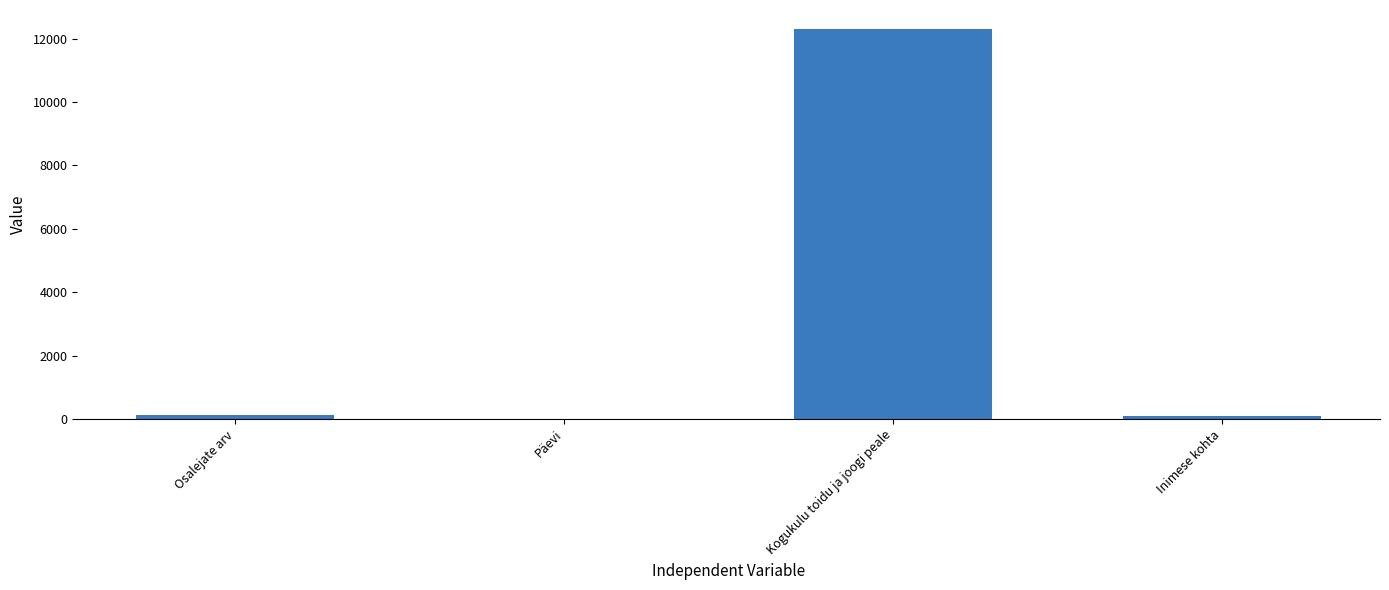

The value at Osalejate arv is 120.0. True or false?

True